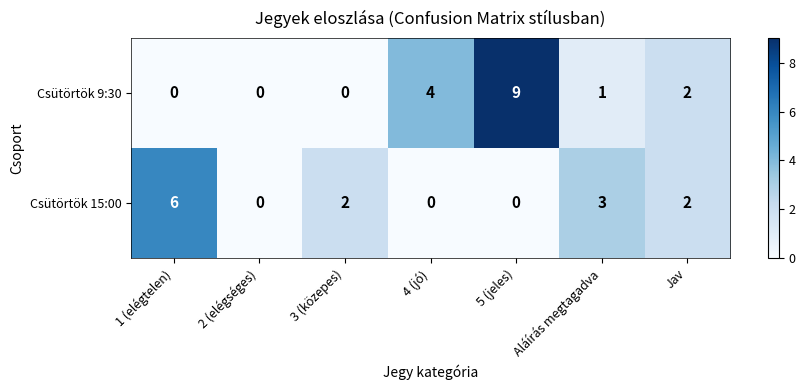

What is the difference between the highest and lowest values at 5 (jeles)?

9